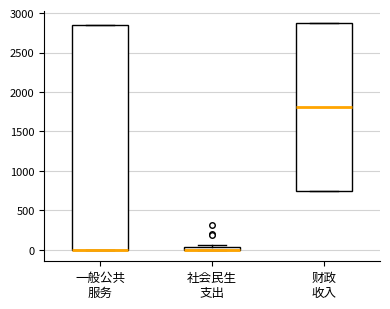

Where is the upper edge of the box for 社会民生 支出 on the y-axis? The values are not printed on the chart, so give them approximately, as read against the axis.

50